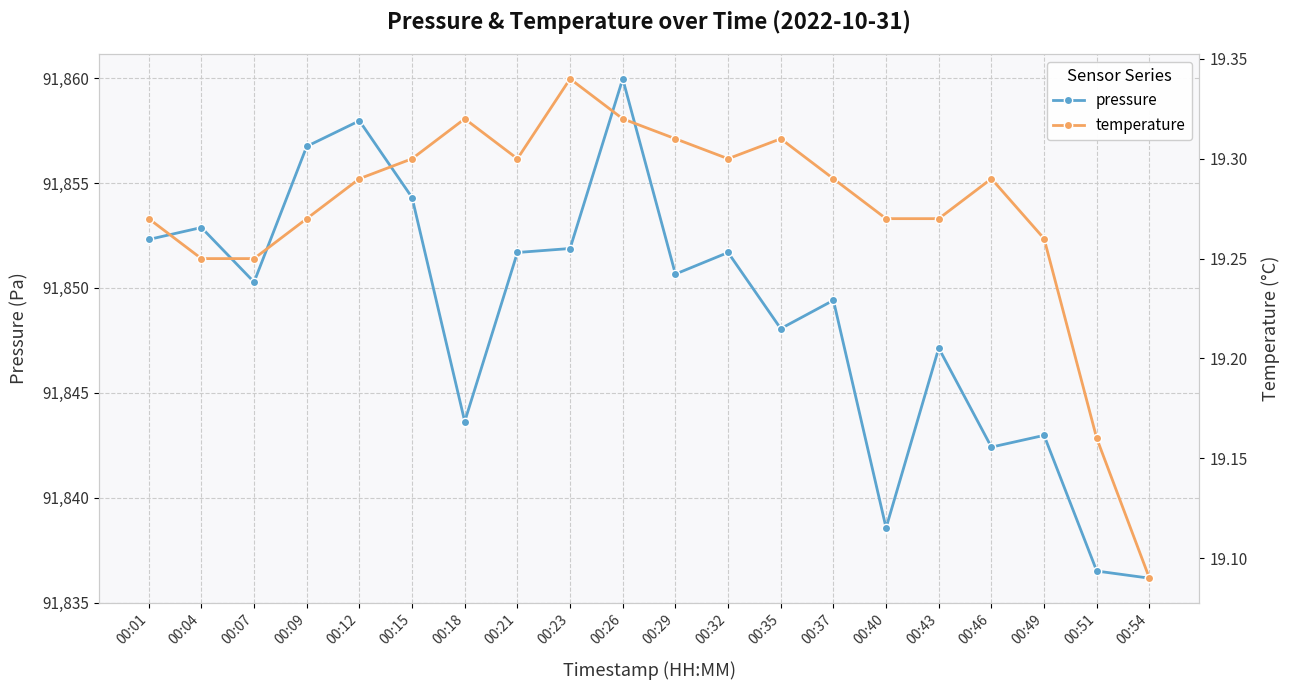

How many categories are shown in the chart?

20